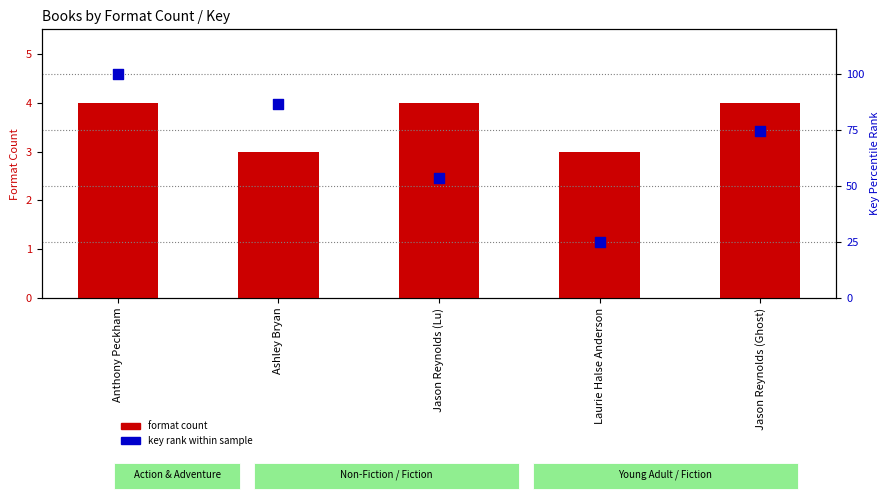

What is the total value across all series at Jason Reynolds (Lu)?

57.6